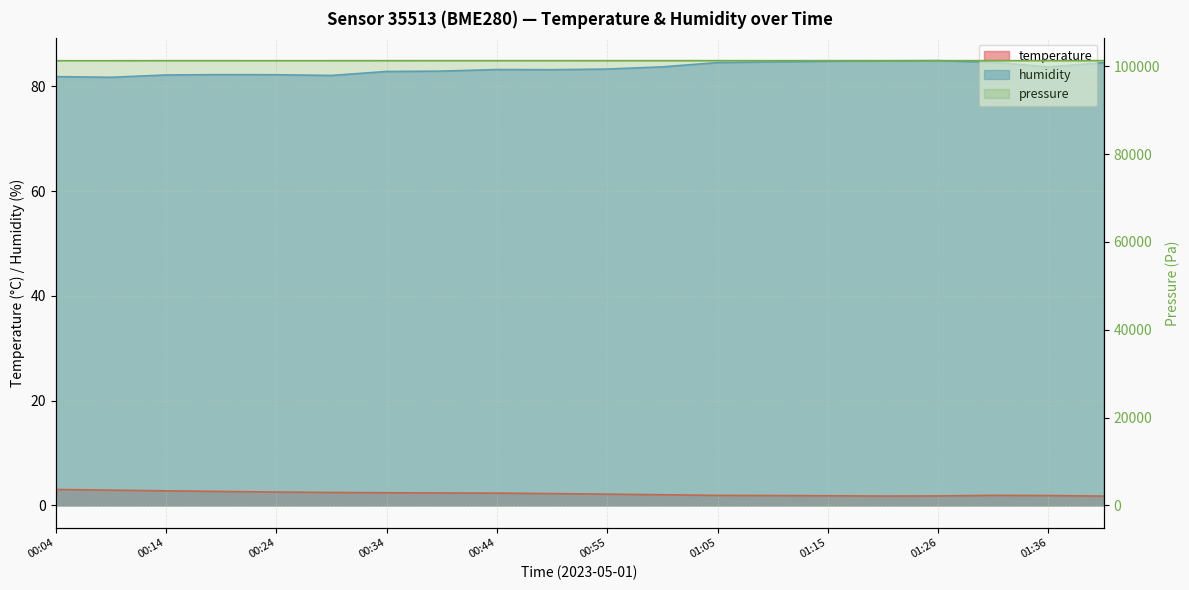

Count the number of data series in this chart.

3